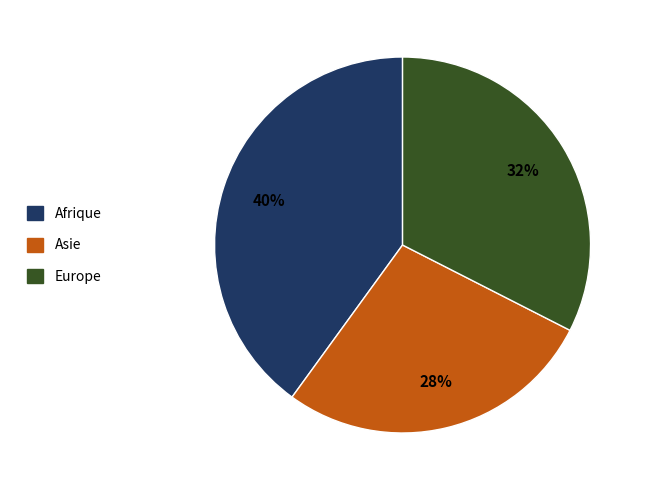

Is Europe the majority of the pie?

No